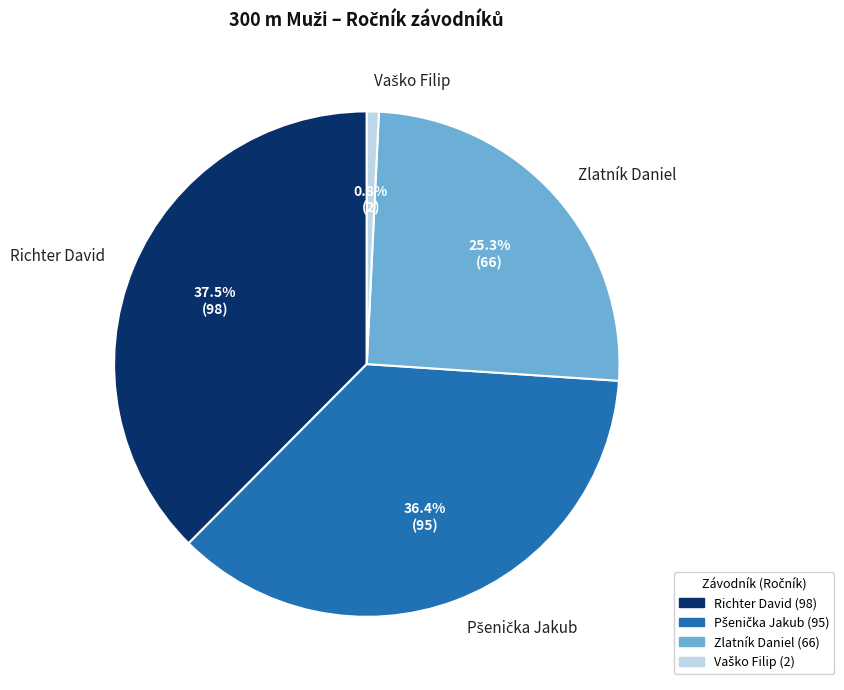

What percentage is NOT represented by Zlatník Daniel?

74.7%